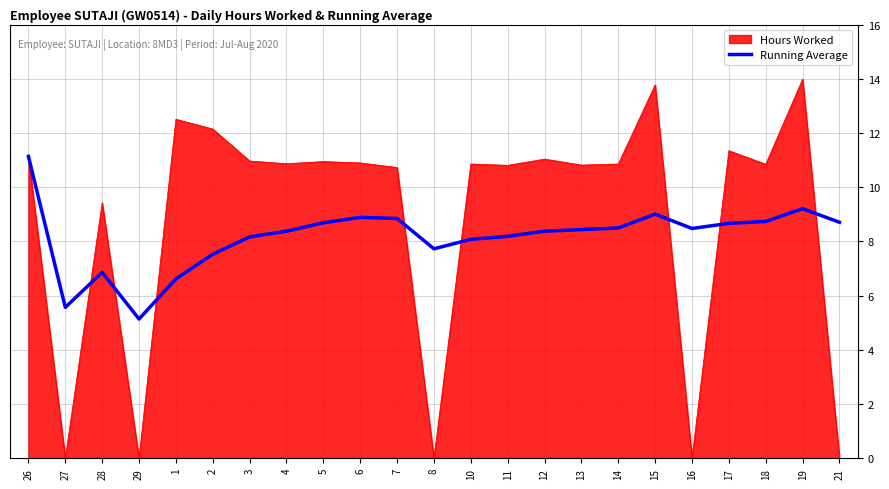

Does the chart display data point markers on the line(s)?

No